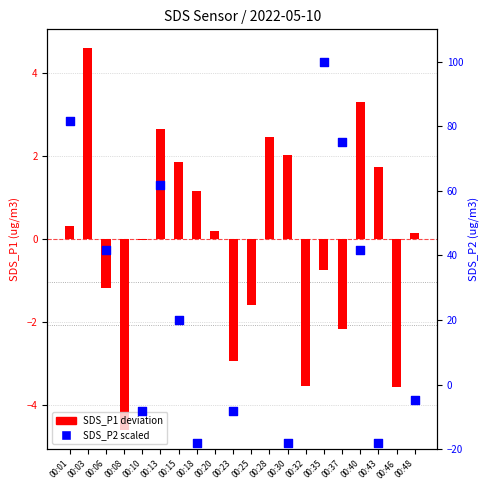

Which series contains the highest Y value?

SDS_P2 scaled